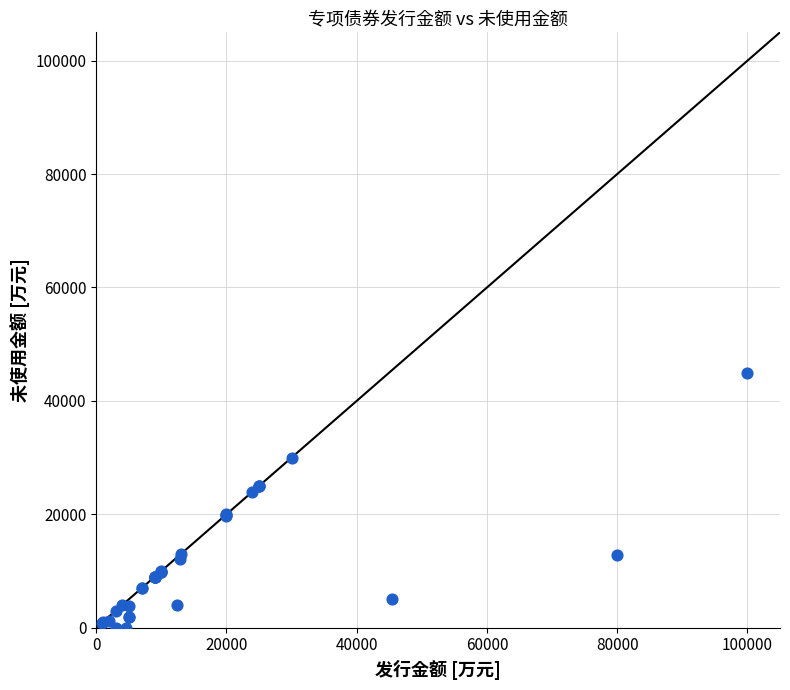

What Y value in the scatter plot is closest to 22500?

23900